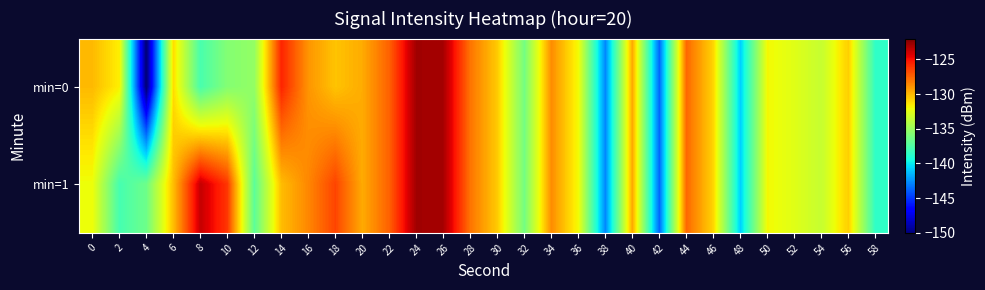

At how many categories does at least one series exceed -137?

26